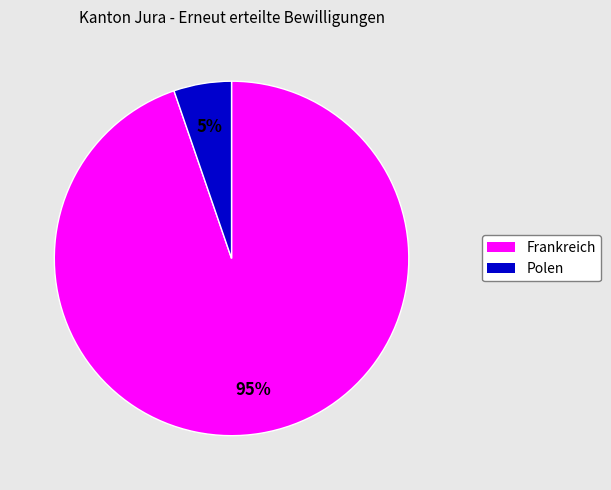

Does Polen represent more than half of the total?

No